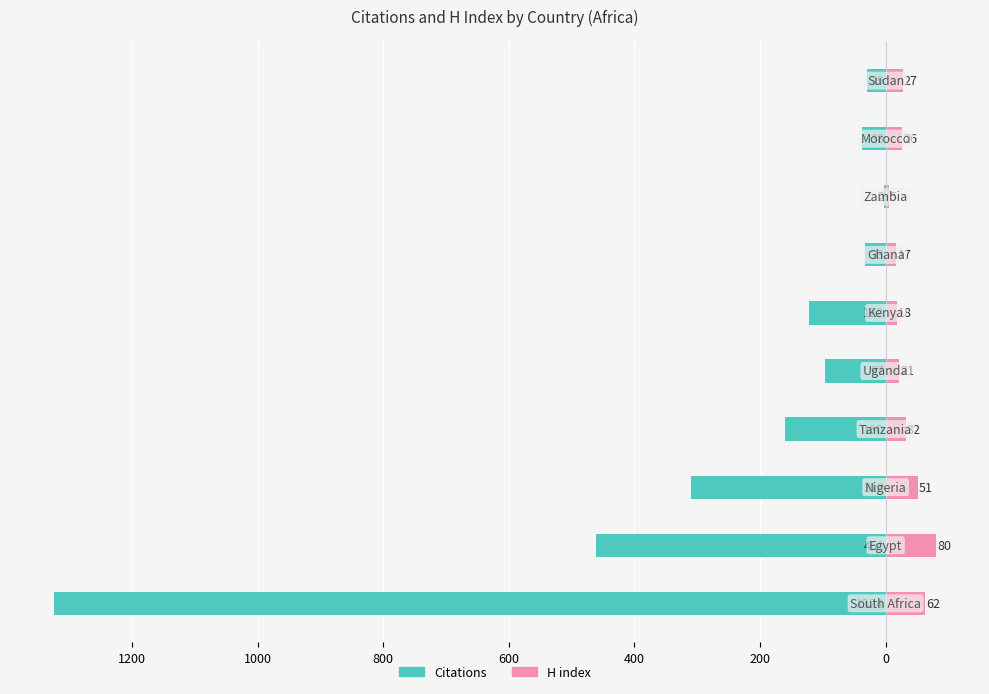

How many categories are shown in the chart?

10